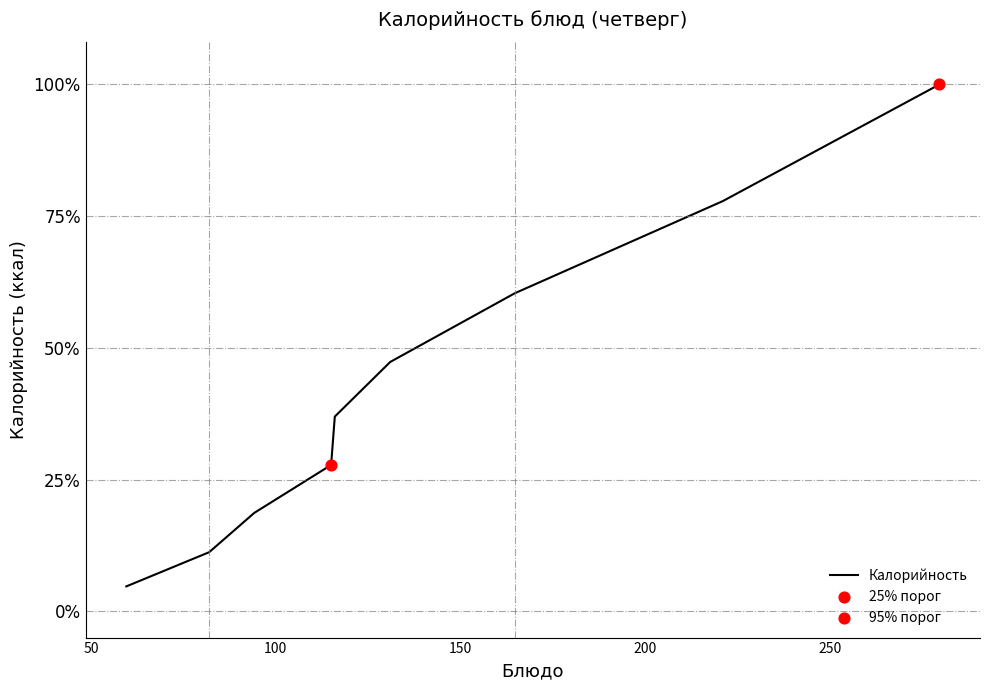

What is the greatest value displayed?

100.0